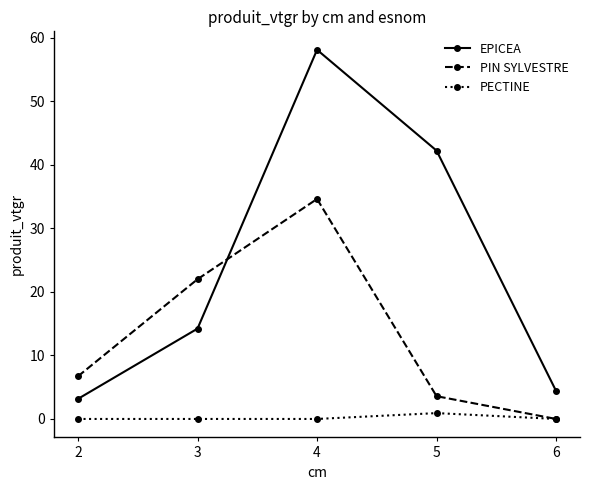

At 2, list the series in order from largest to smallest.

PIN SYLVESTRE, EPICEA, PECTINE